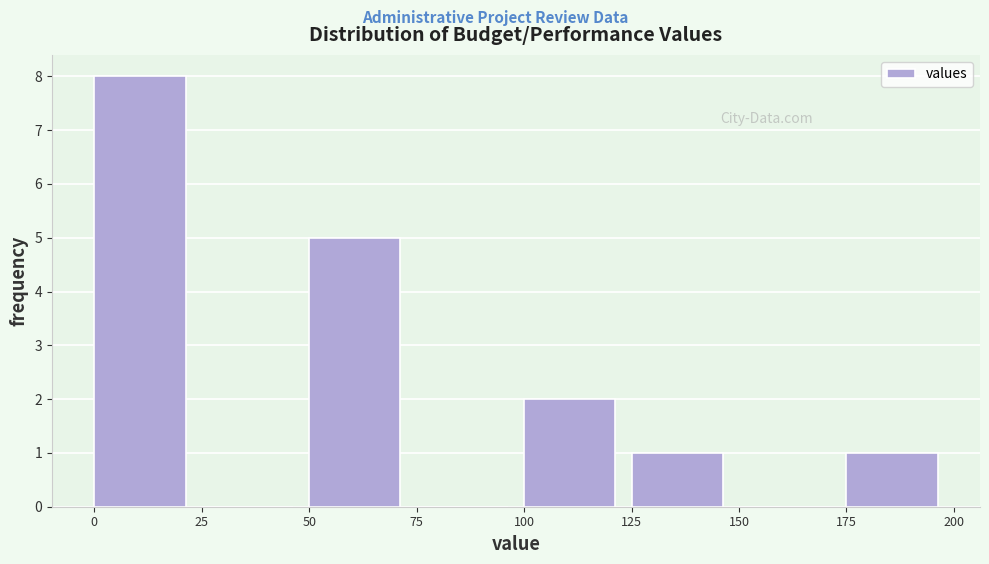

Reading left to right, list every bar in this chart as the range it spans on the x-axis followed by its height. The values are not printed on the chart, so give them approximately, as read against the axis.

0 to 25: 8
25 to 50: 0
50 to 75: 5
75 to 100: 0
100 to 125: 2
125 to 150: 1
150 to 175: 0
175 to 200: 1